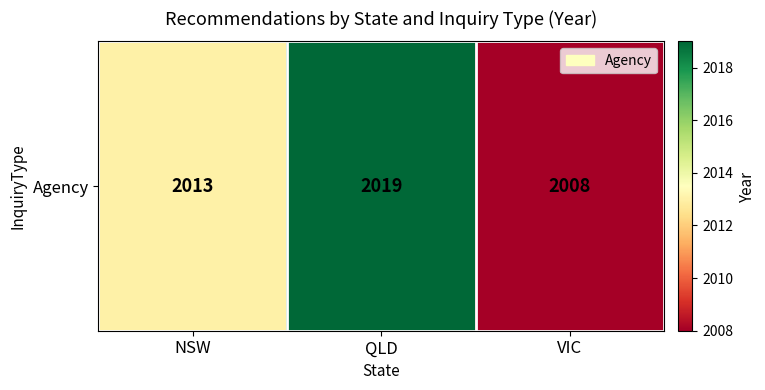

Which label corresponds to the largest value in the chart?

QLD